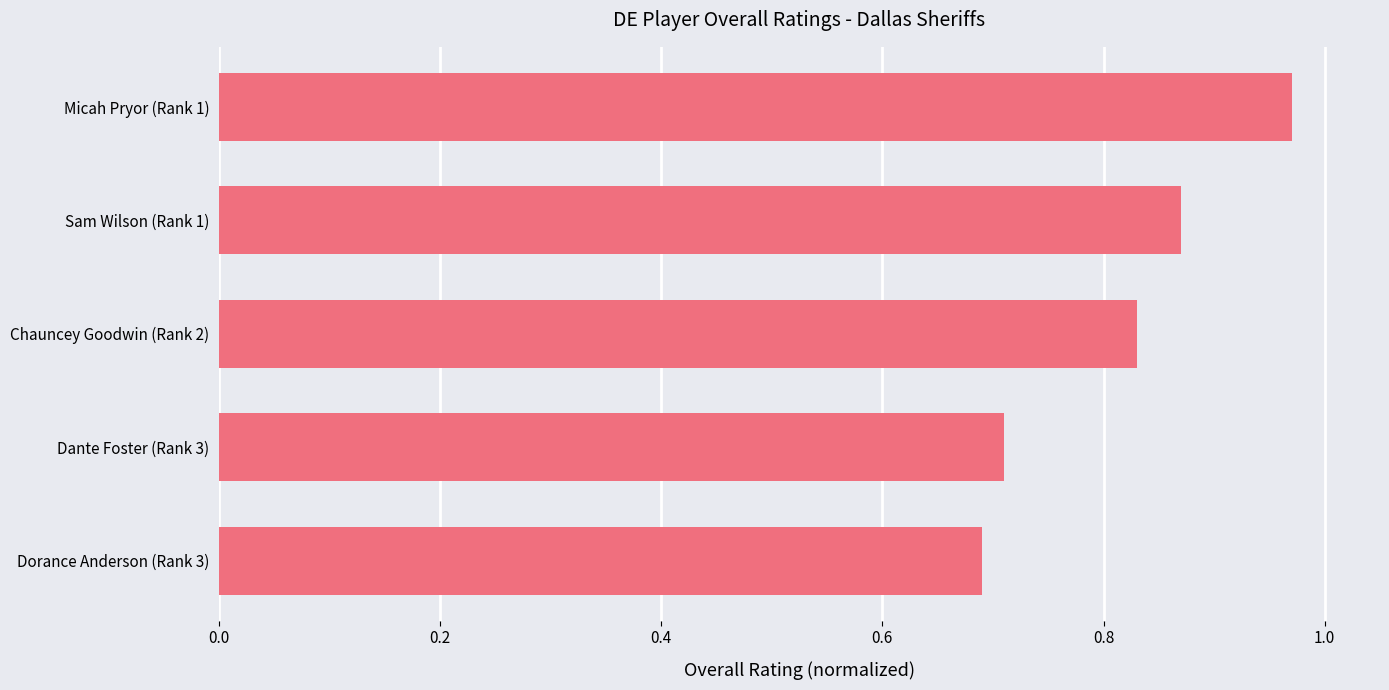

Count the values in the range 0 to 1.

5